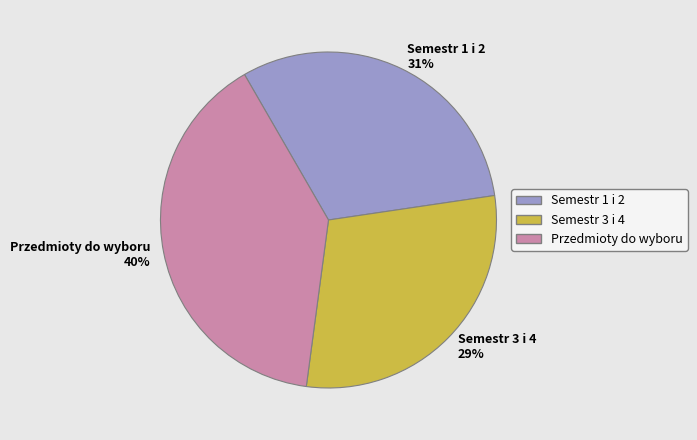

Between Semestr 1 i 2 and Semestr 3 i 4, which is larger?

Semestr 1 i 2